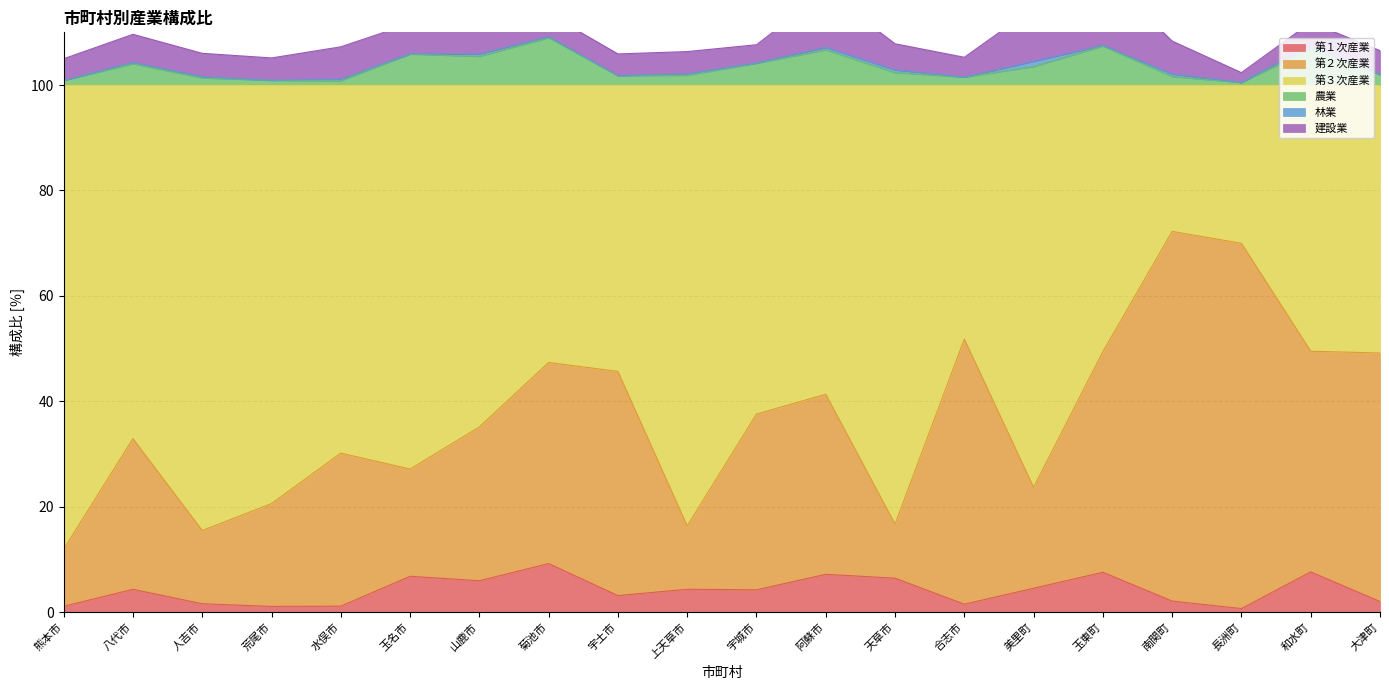

What is the maximum value shown in the chart?

109.0